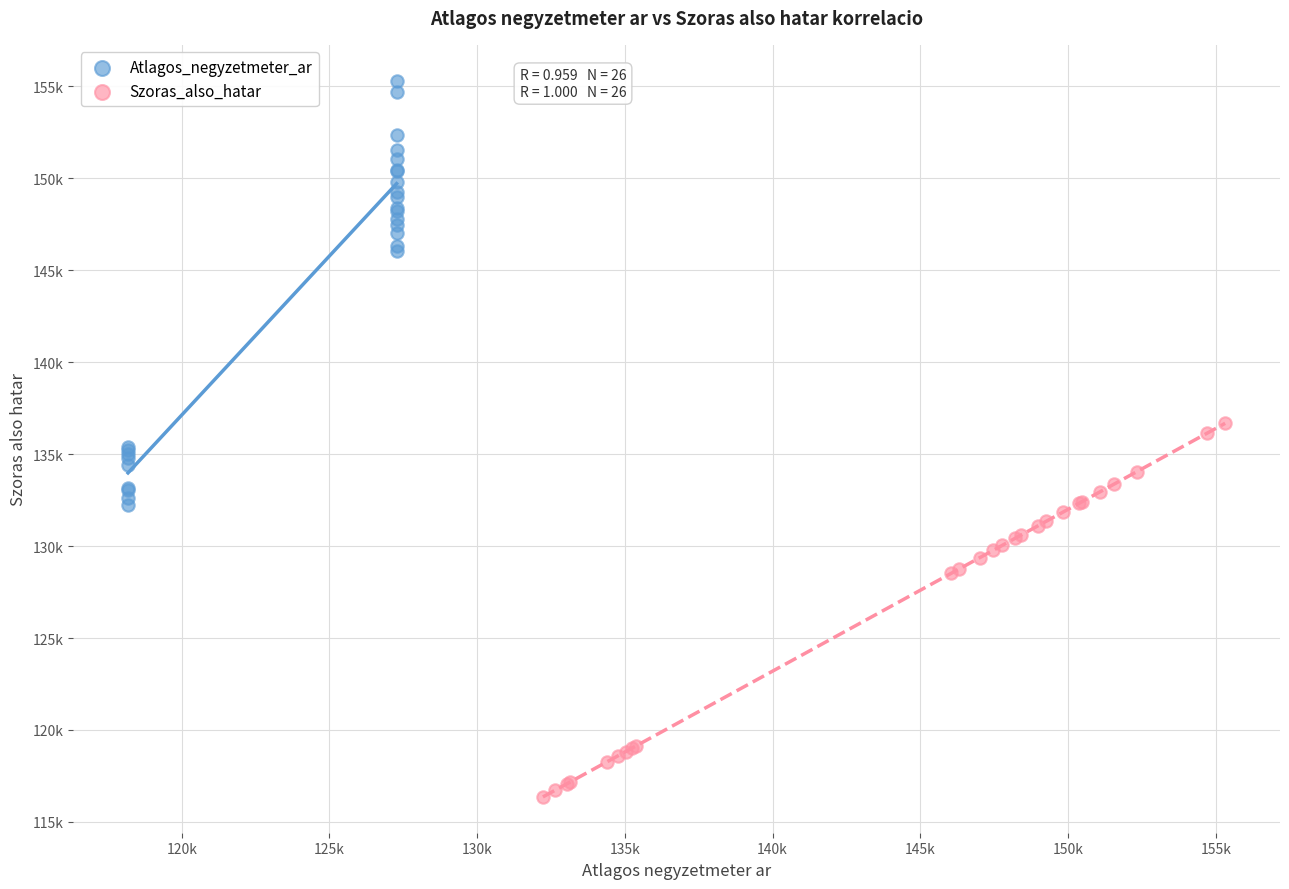

Which series contains the lowest Y value?

Szoras_also_hatar